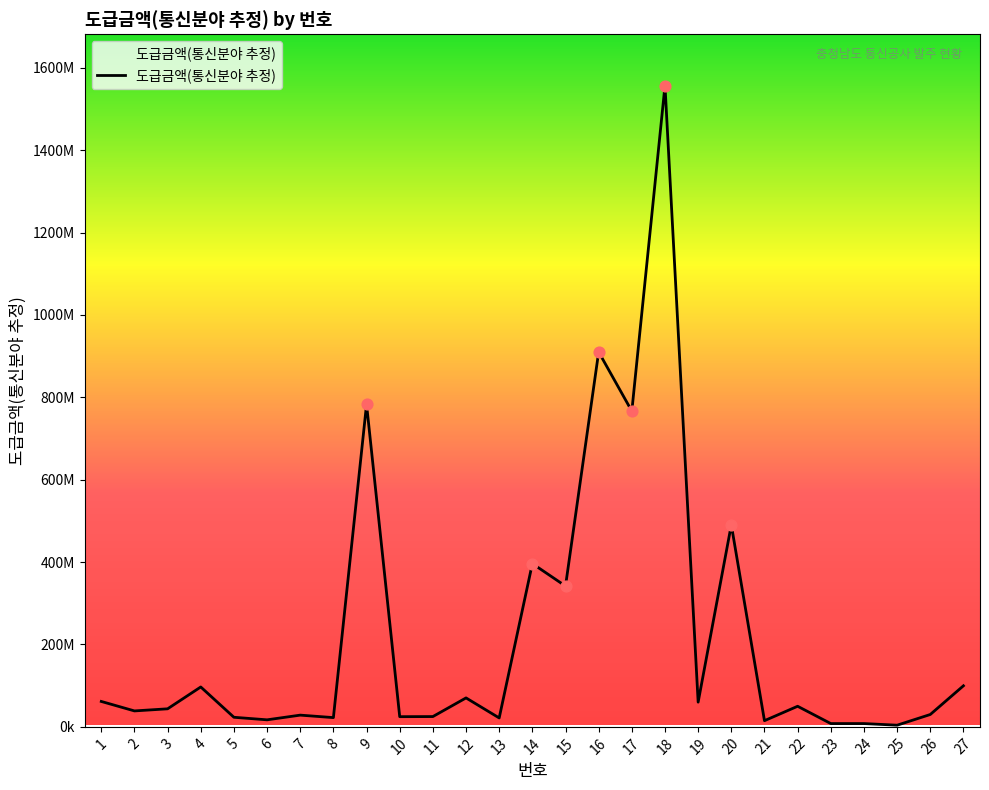

Does the chart have visible grid lines?

No